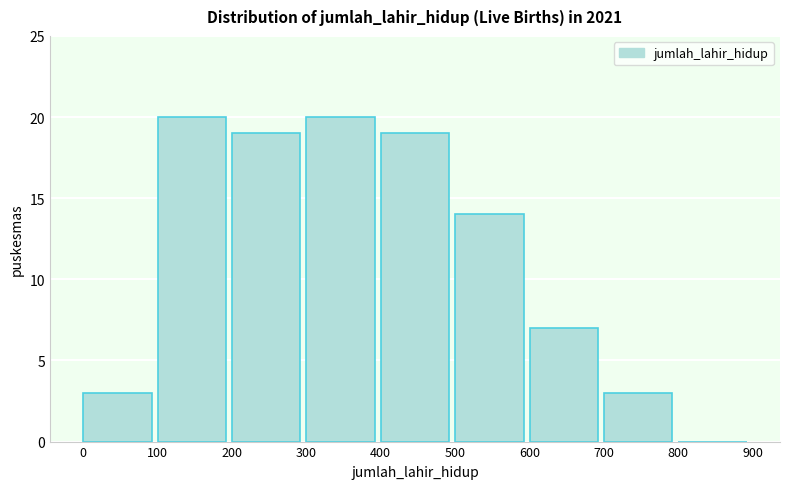

Reading left to right, list every bar in this chart as the range it spans on the x-axis followed by its height. The values are not printed on the chart, so give them approximately, as read against the axis.

0 to 100: 3
100 to 200: 20
200 to 300: 19
300 to 400: 20
400 to 500: 19
500 to 600: 14
600 to 700: 7
700 to 800: 3
800 to 900: 0